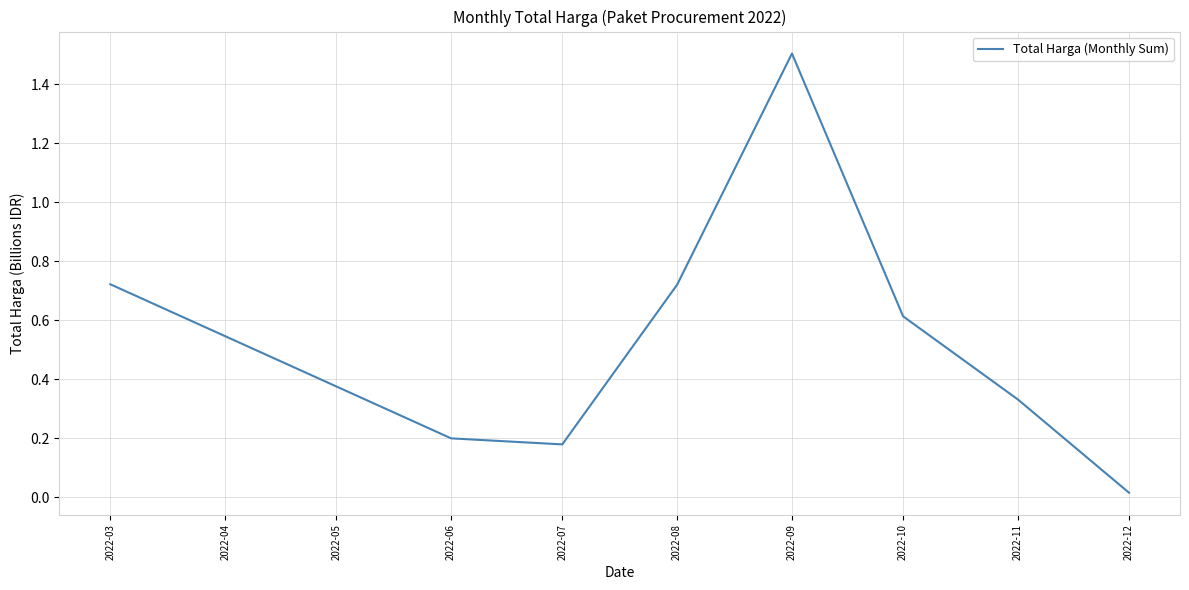

At which category does the data reach its first local valley?

2022-07